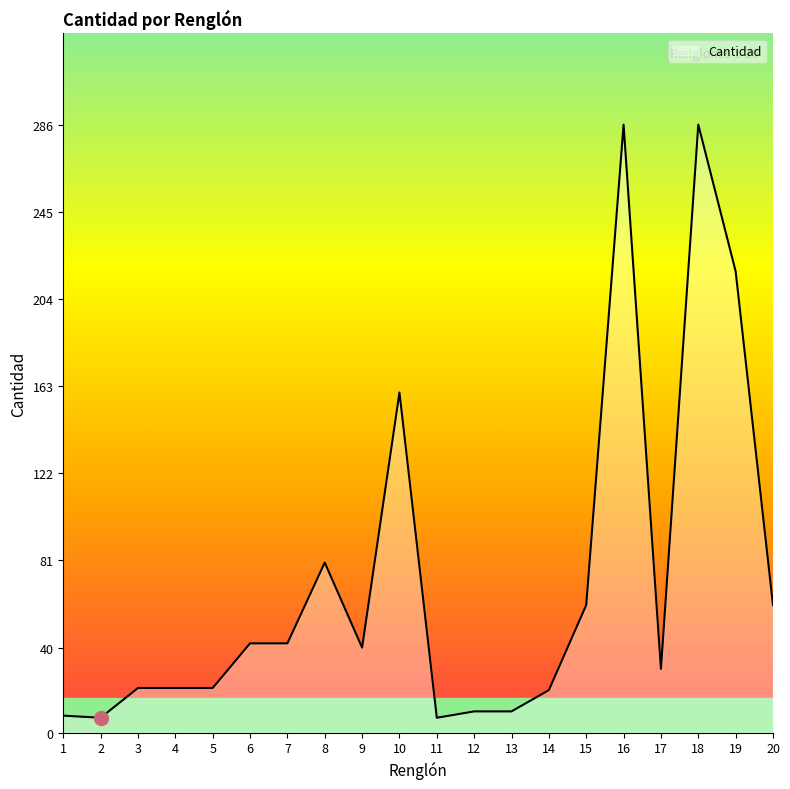

What is the approximate value at 16?

286